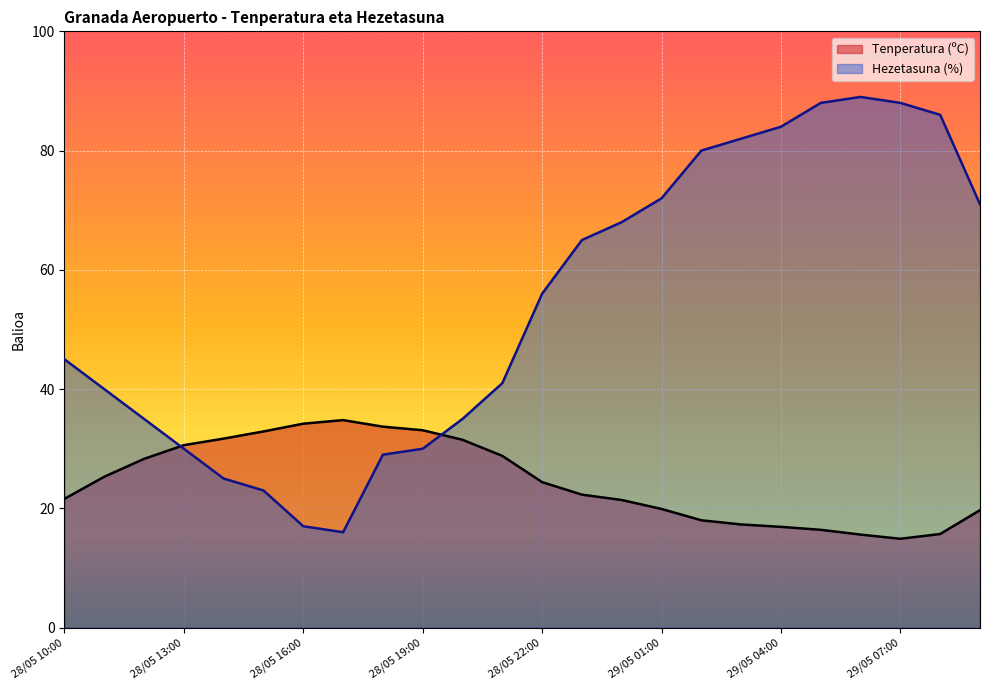

List the series in order of their peak value, highest first.

Hezetasuna (%), Tenperatura (ºC)